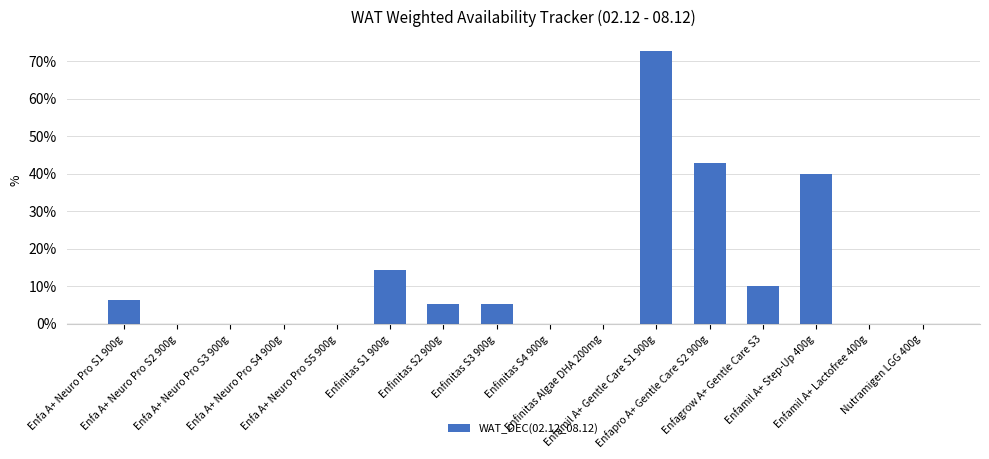

List the labels in order of value, smallest first.

Enfa A+ Neuro Pro S2 900g, Enfa A+ Neuro Pro S3 900g, Enfa A+ Neuro Pro S4 900g, Enfa A+ Neuro Pro S5 900g, Enfinitas S4 900g, Enfinitas Algae DHA 200mg, Enfamil A+ Lactofree 400g, Nutramigen LGG 400g, Enfinitas S2 900g, Enfinitas S3 900g, Enfa A+ Neuro Pro S1 900g, Enfagrow A+ Gentle Care S3, Enfinitas S1 900g, Enfamil A+ Step-Up 400g, Enfapro A+ Gentle Care S2 900g, Enfamil A+ Gentle Care S1 900g